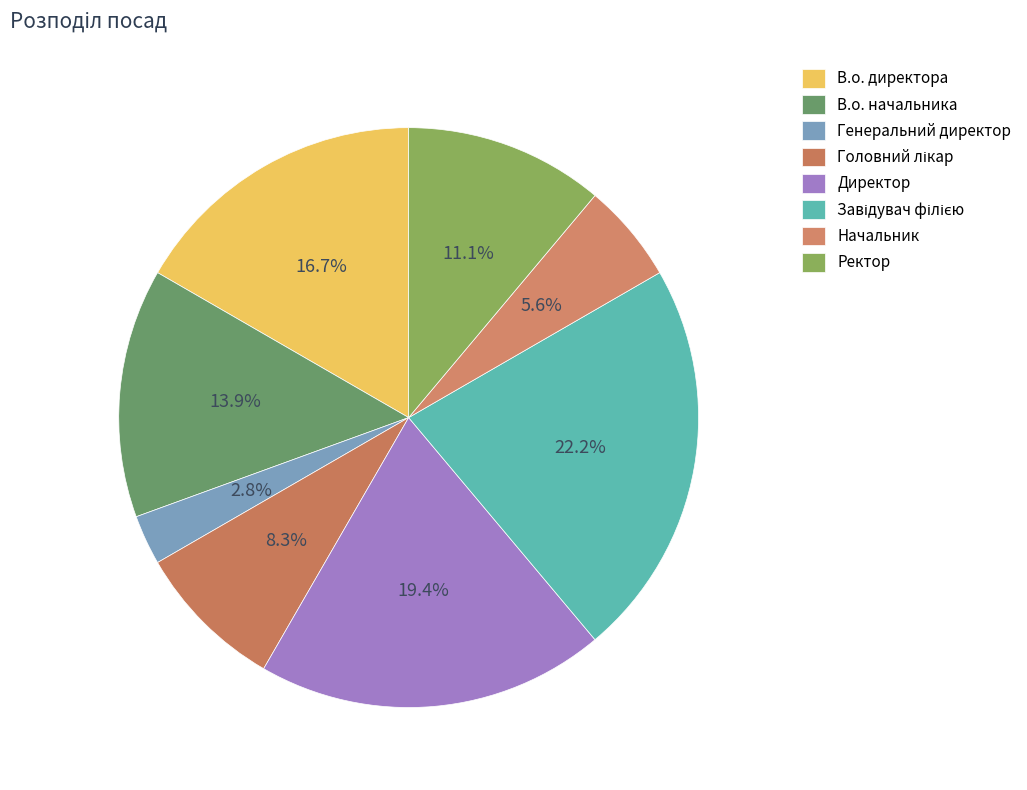

What percentage is the Головний лікар slice, to the nearest percent?

8%